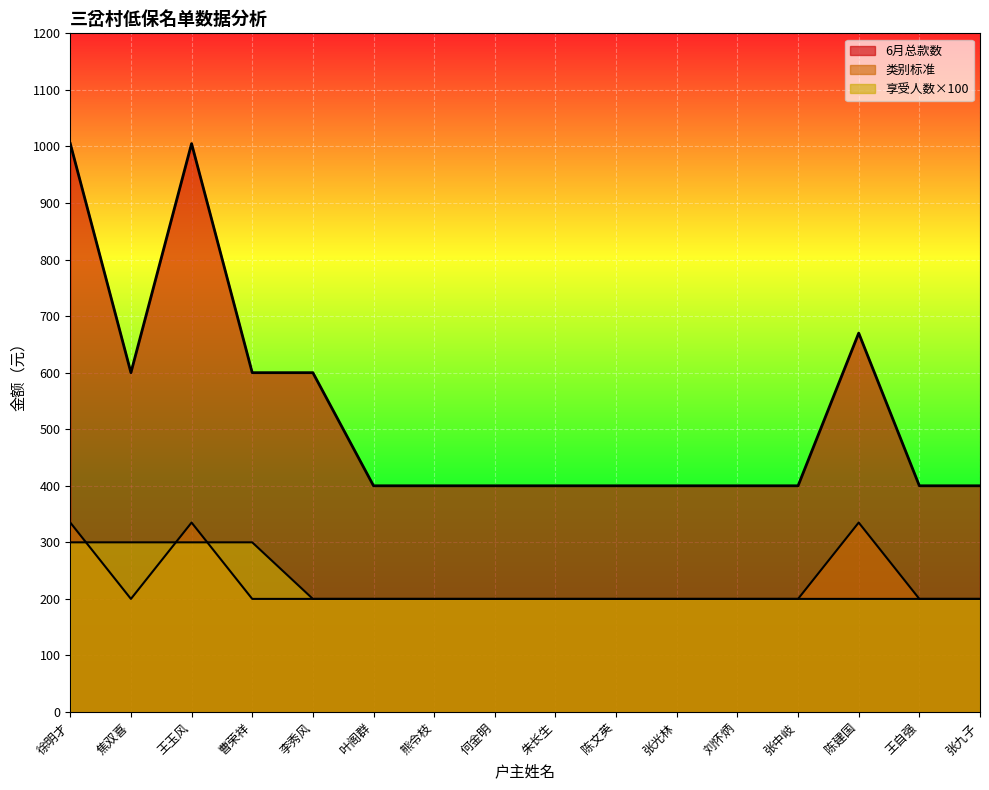

Which category has the highest value across all series?

徐明才